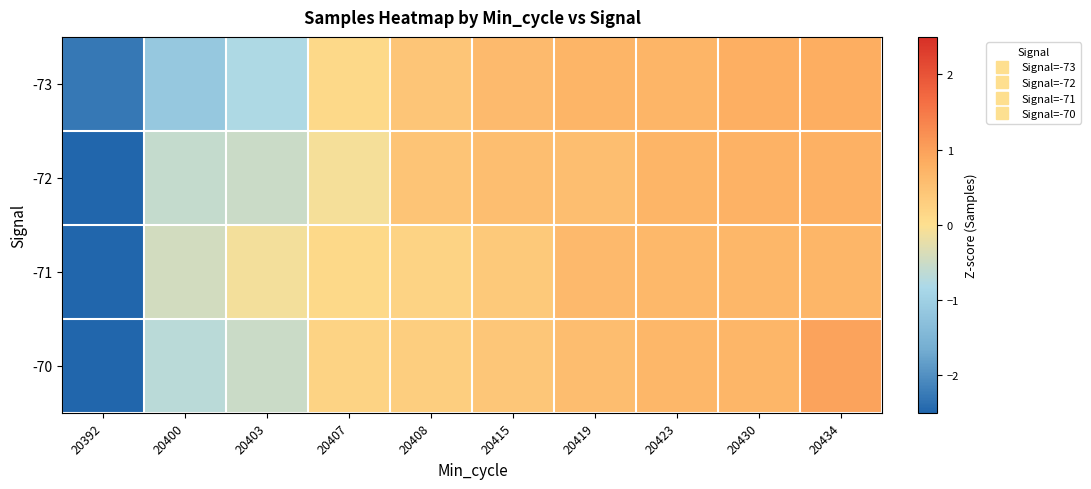

At which category is the sum across all series the highest?

20434